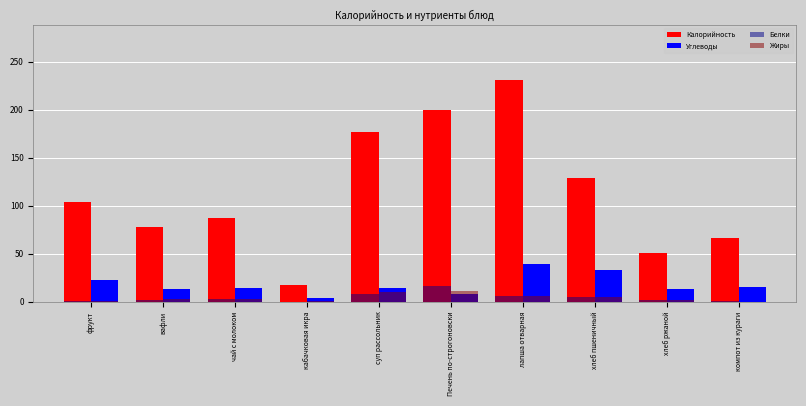

What value does the Калорийность series have at Печень по-строгоновски?

200.2